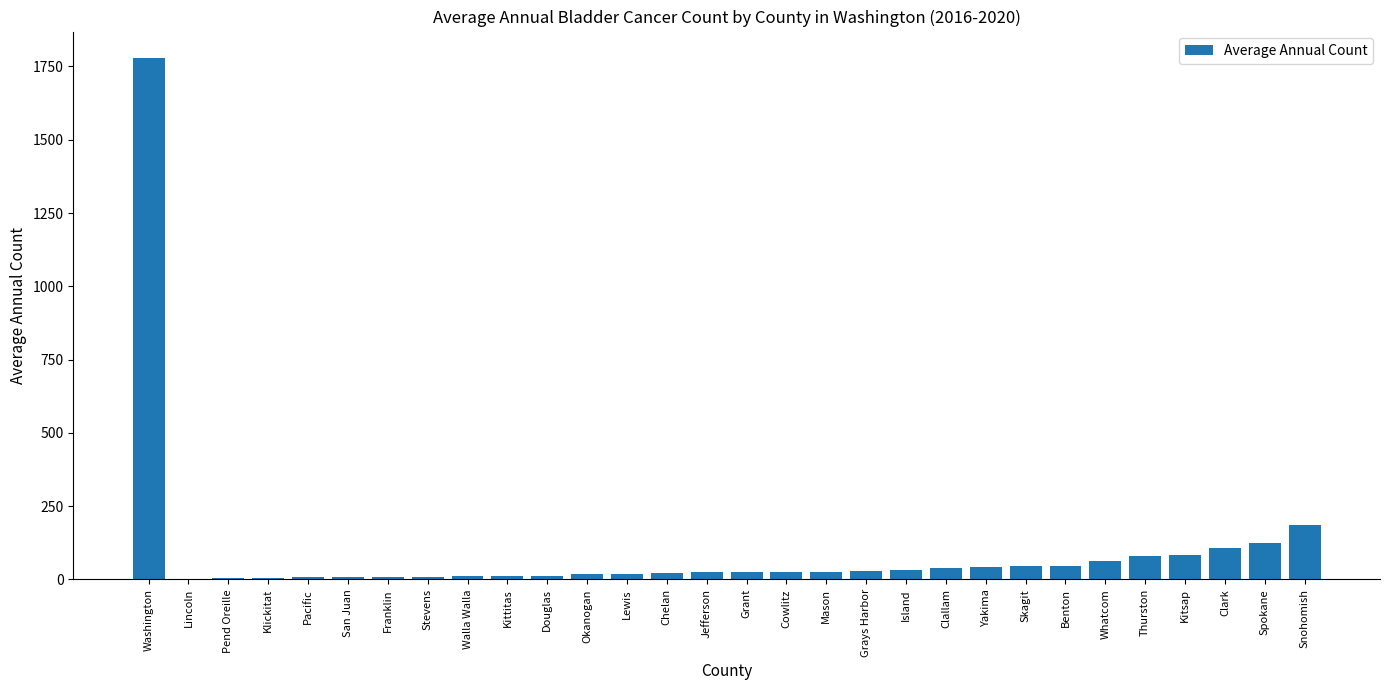

What is the sum of all values?

2900